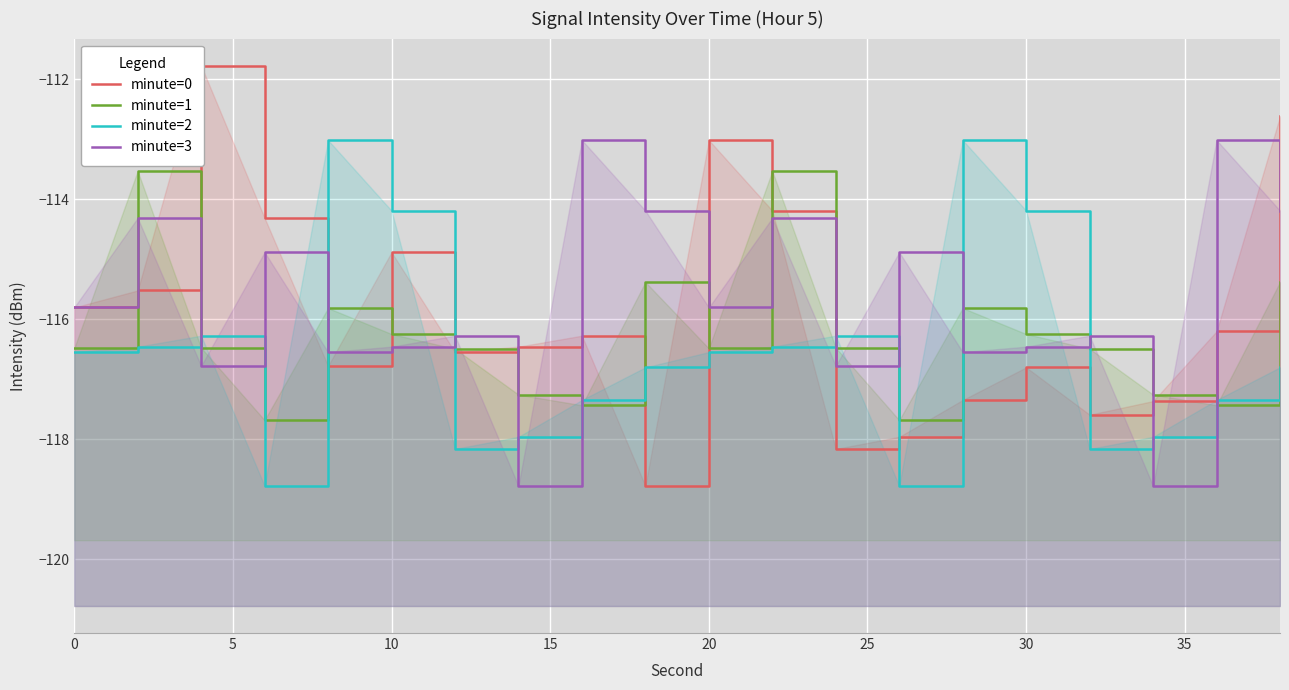

How many series are shown in this chart?

4